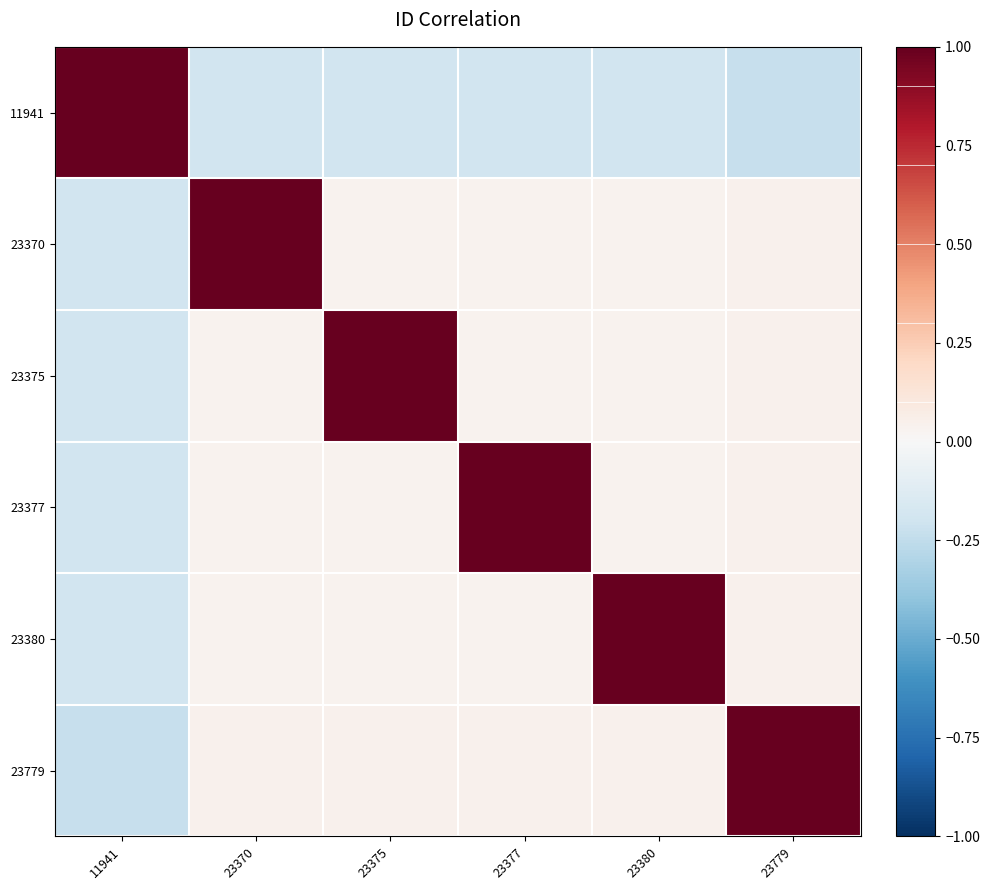

What is the smallest value displayed?

-0.2